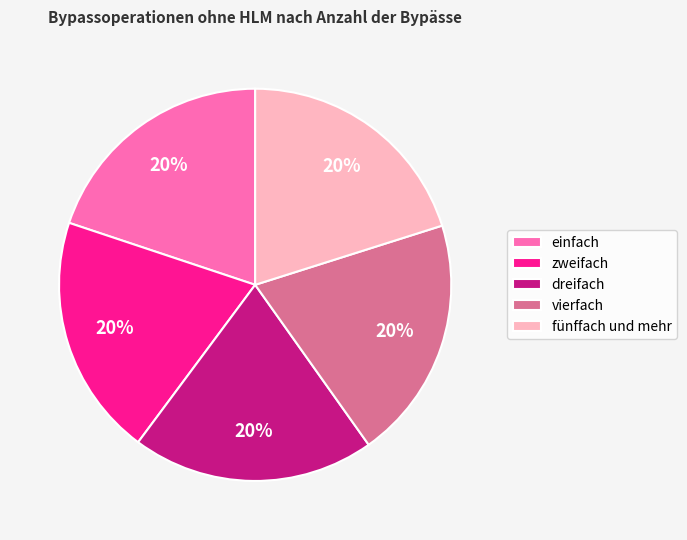

Do vierfach and dreifach together represent more than half of the pie?

No